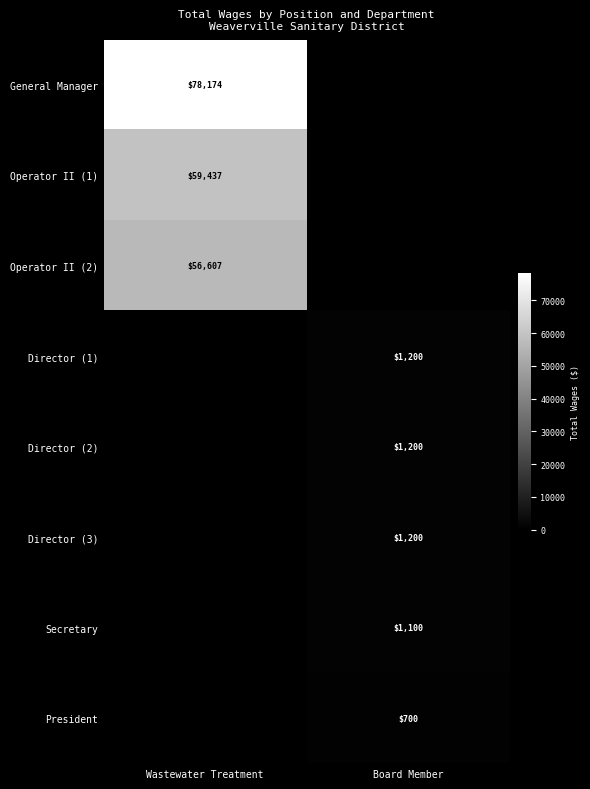

The value of Operator II (2) at Wastewater Treatment is 95440. True or false?

False